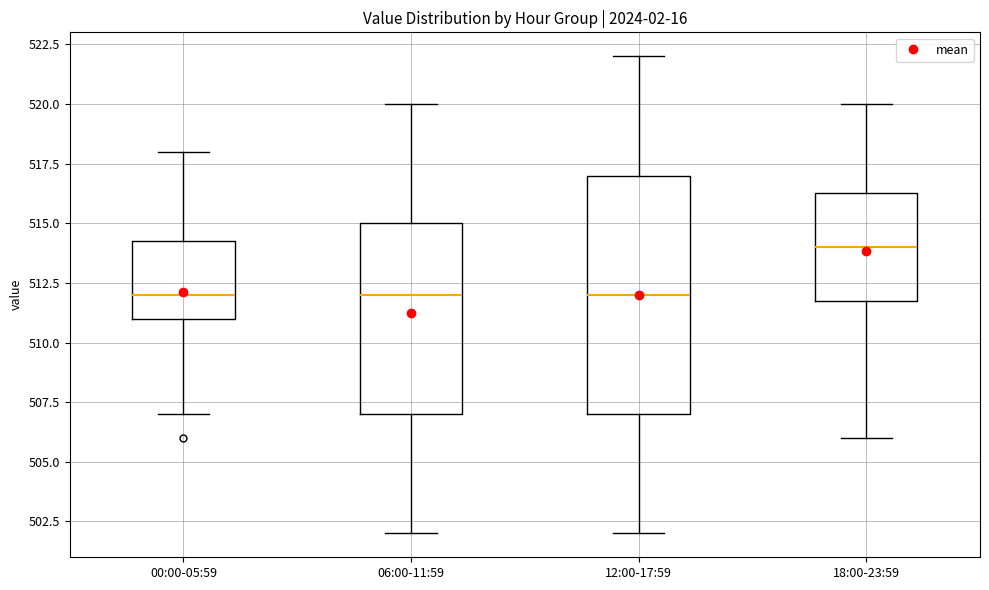

Reading left to right, transcribe this box plot: for each box, give where its median line is, the range the box spans, and where its two whiskers end, as read against the y-axis. The values are not printed on the chart, so give them approximately, as read against the axis.

00:00-05:59: median 512.0, box 511.0 to 514.5, whiskers 507.0 to 518.0
06:00-11:59: median 512.0, box 507.0 to 515.0, whiskers 502.0 to 520.0
12:00-17:59: median 512.0, box 507.0 to 517.0, whiskers 502.0 to 522.0
18:00-23:59: median 514.0, box 512.0 to 516.5, whiskers 506.0 to 520.0